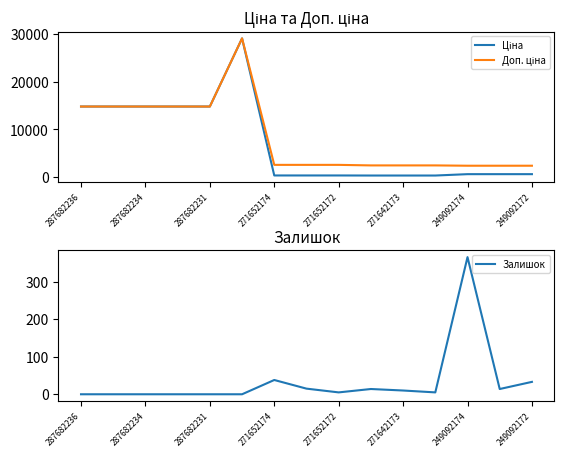

The Залишок series shows 10 at 271642173. True or false?

True